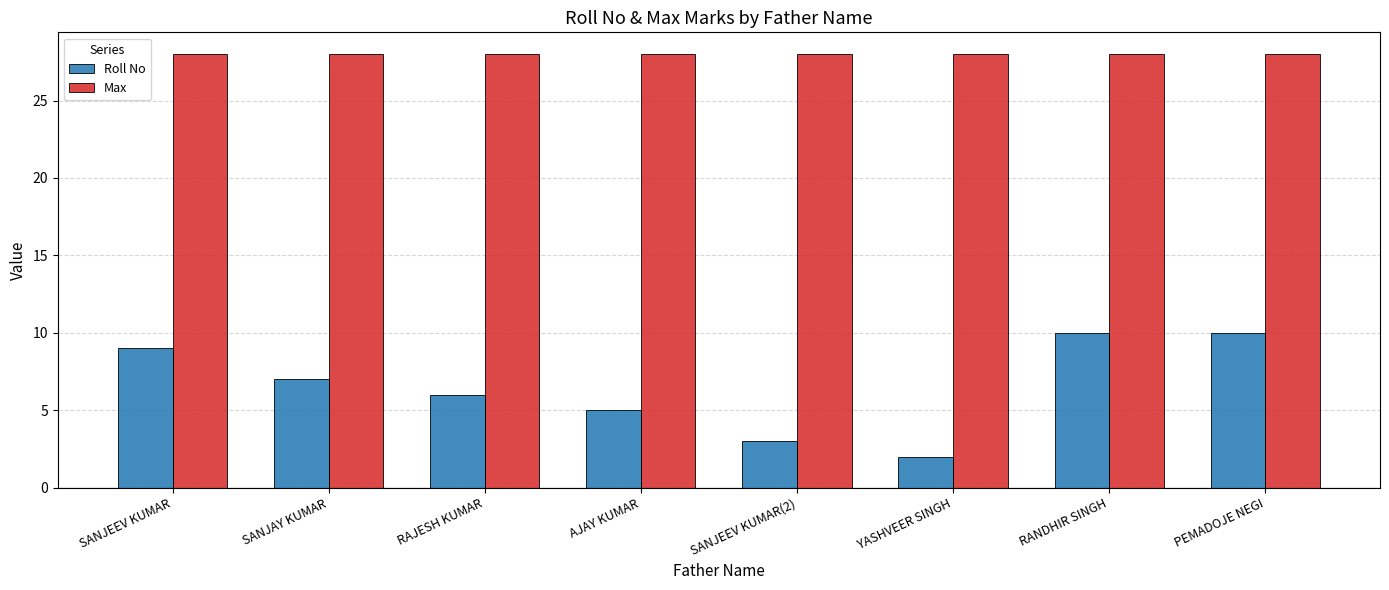

Reading right to left, extract all data points from this chart.

Roll No: 10	10	2	3	5	6	7	9
Max: 28	28	28	28	28	28	28	28